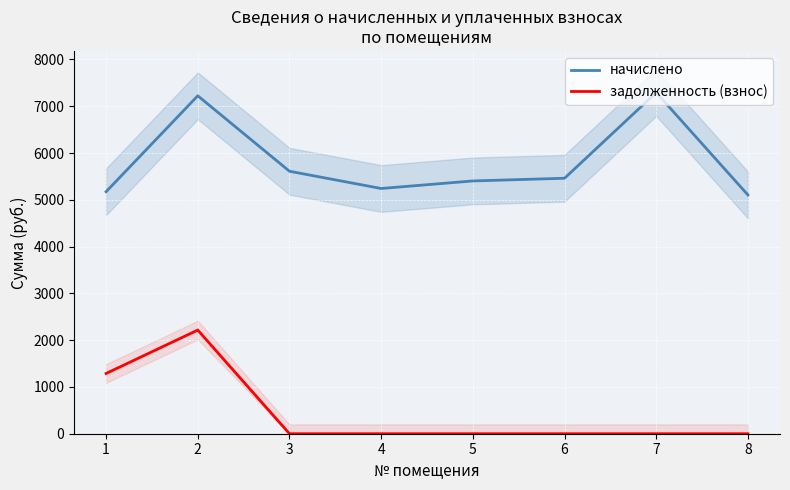

The value of задолженность (взнос) at 3 is 0.0. True or false?

True